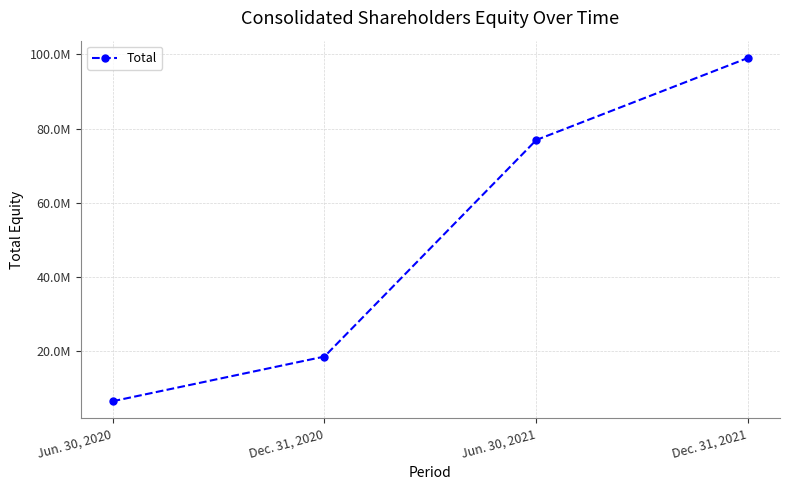

Is this an area chart (filled region under the line)?

No